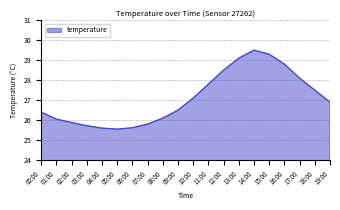

Is it true that the value at 05:00 is 38.5?

False